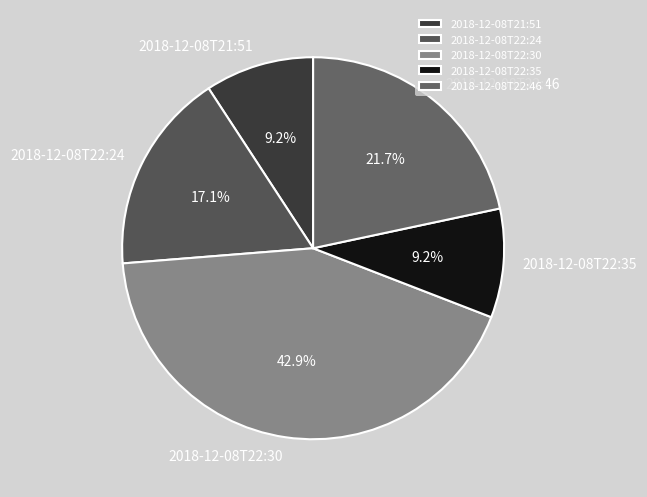

How many segments does this pie chart have?

5